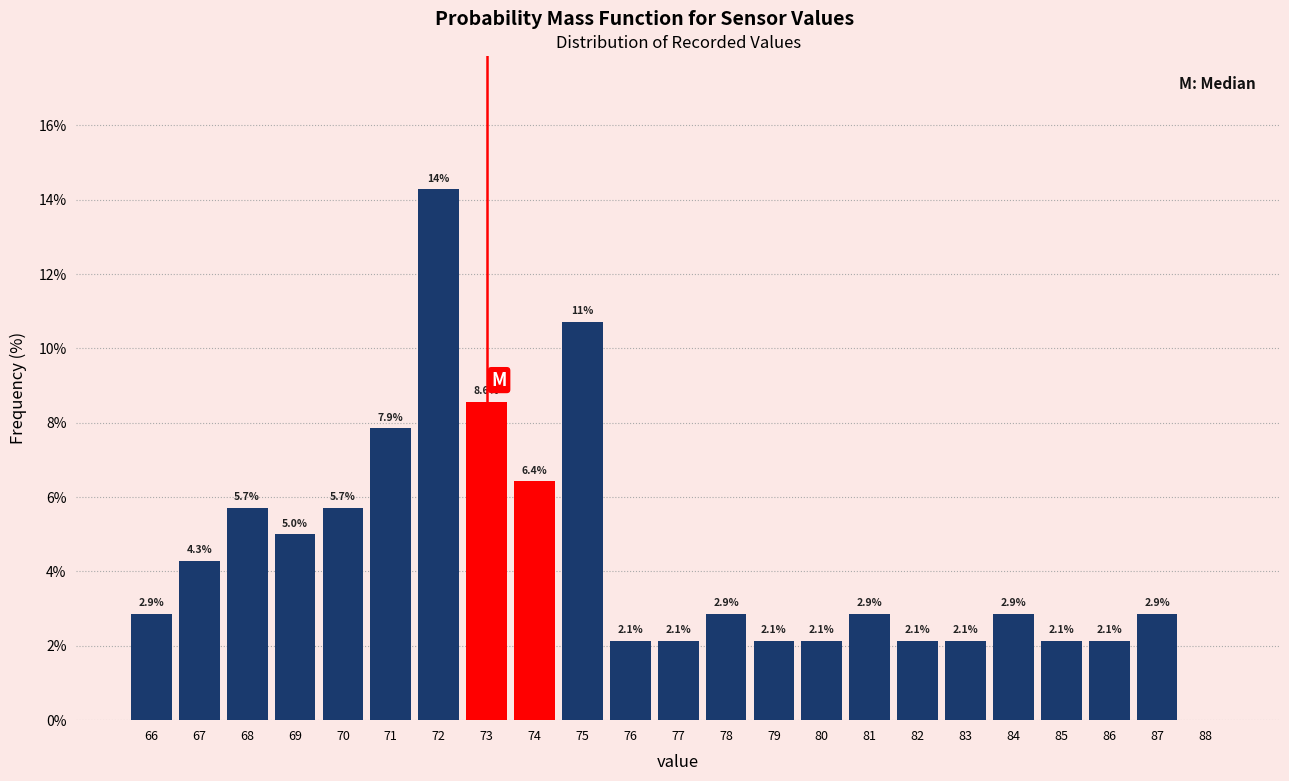

Reading left to right, what are all the values shown in this chart?

66=2.9	67=4.3	68=5.7	69=5.0	70=5.7	71=7.9	72=14.3	73=8.6	74=6.4	75=10.7	76=2.1	77=2.1	78=2.9	79=2.1	80=2.1	81=2.9	82=2.1	83=2.1	84=2.9	85=2.1	86=2.1	87=2.9	88=0.0